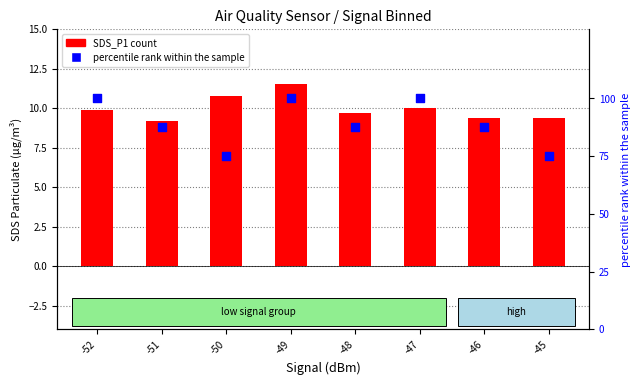

Is the value of percentile rank within the sample at -50 greater than the value of SDS_P1 at -47?

Yes